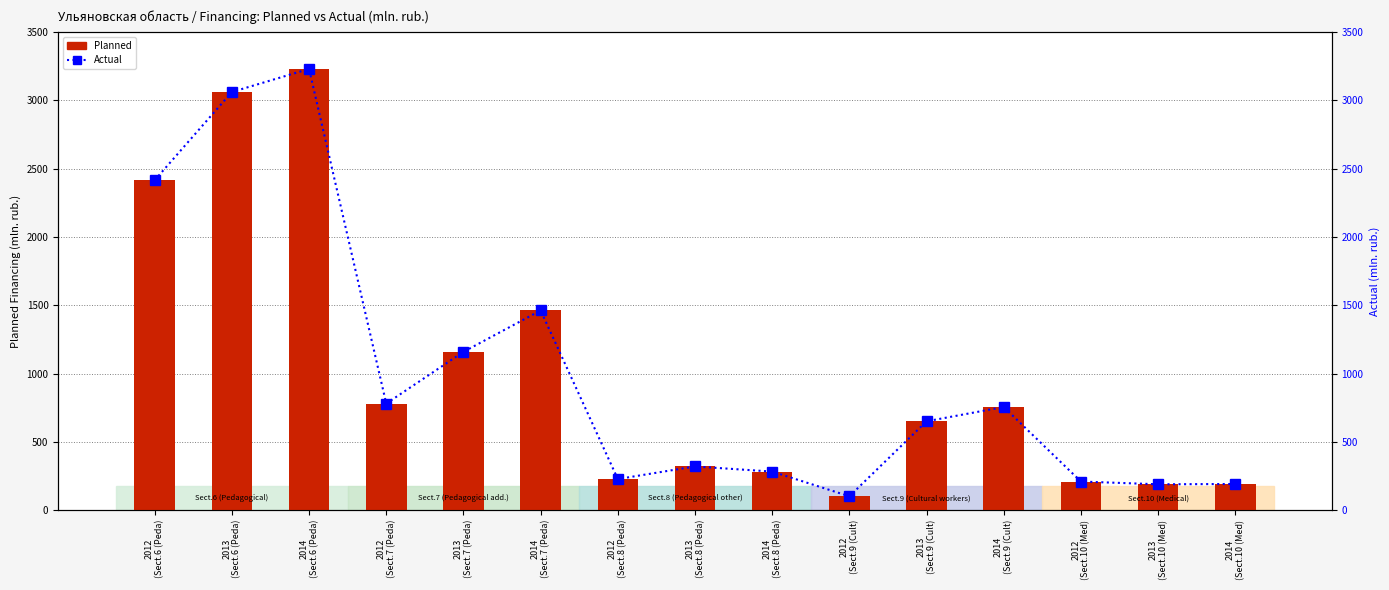

At which label does Planned reach its minimum?

2012
(Sect.9 (Cult)